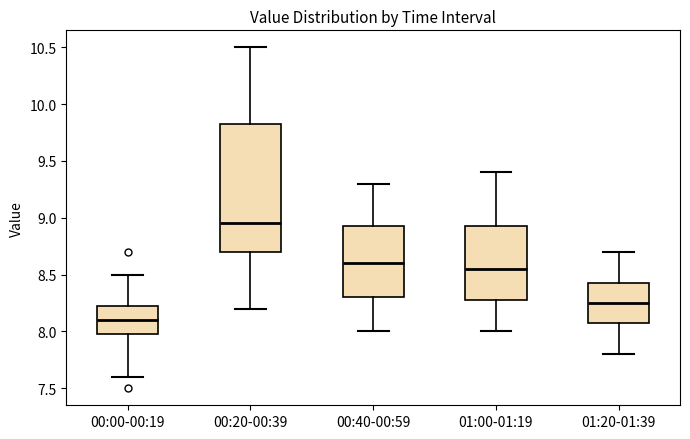

Which box is the tallest, from its lower edge to its upper edge?

00:20-00:39